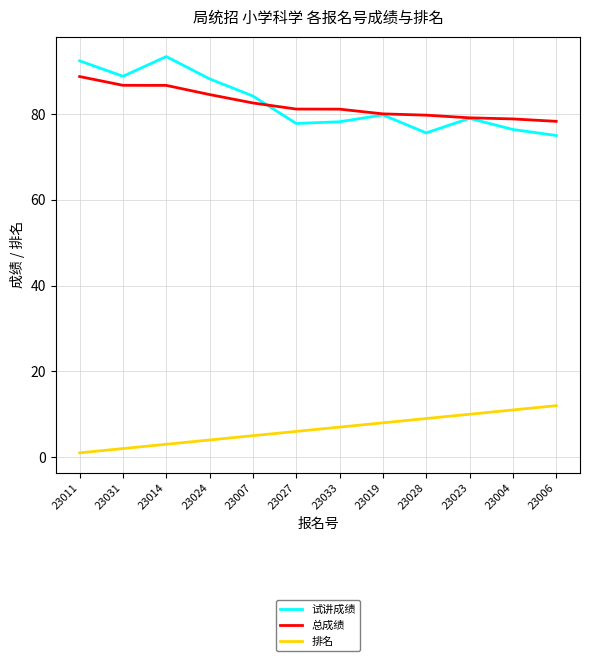

Between 23011 and 23033, which series saw the biggest shift?

试讲成绩